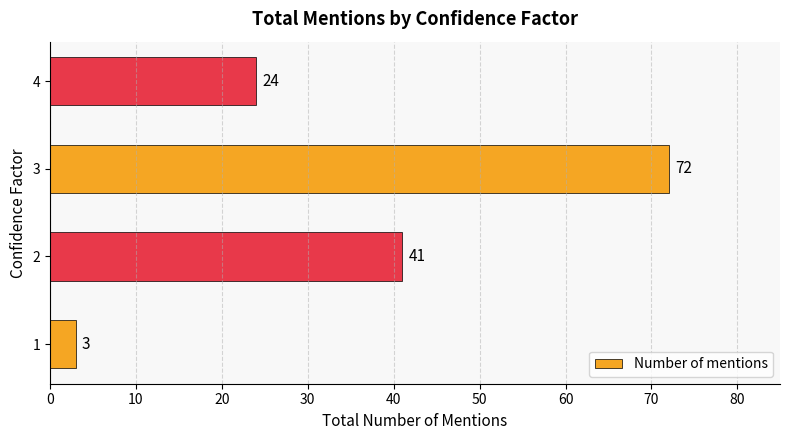

At which label is the value closest to 37?

2